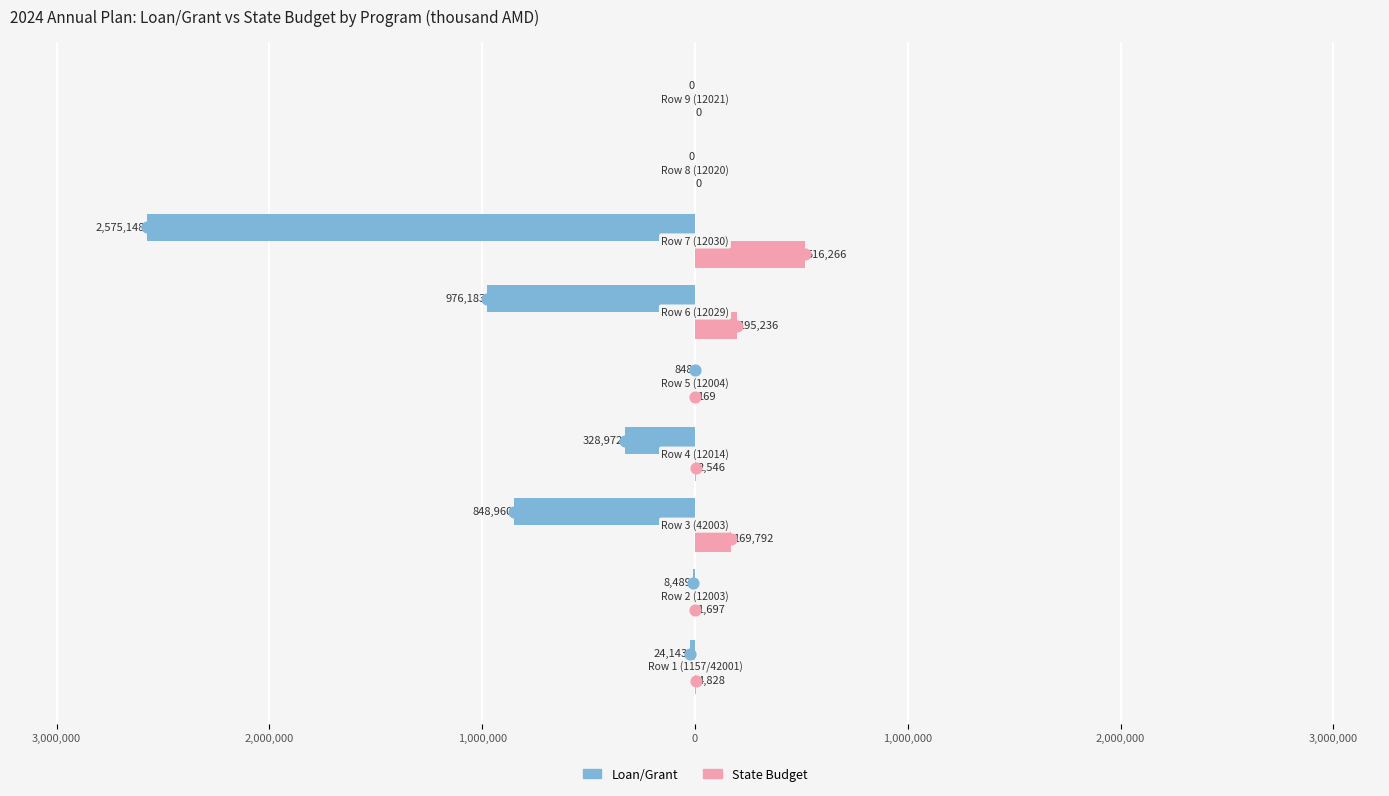

Which series contains the lowest Y value?

Loan/Grant